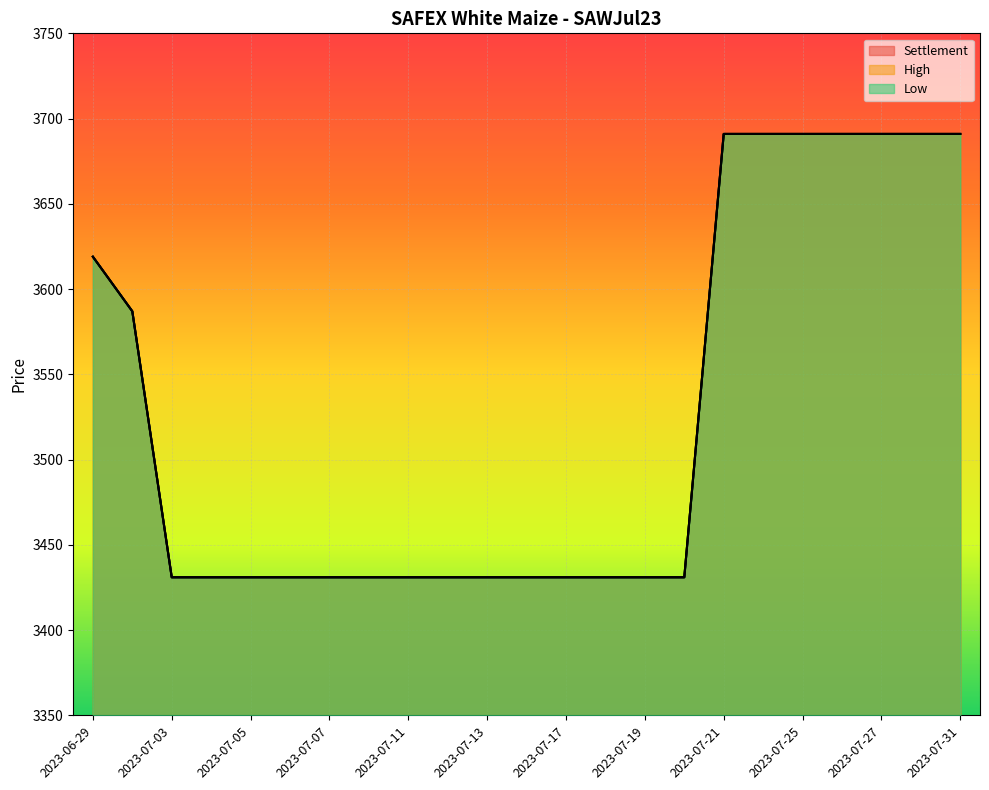

What is the average value of the High series?

3525